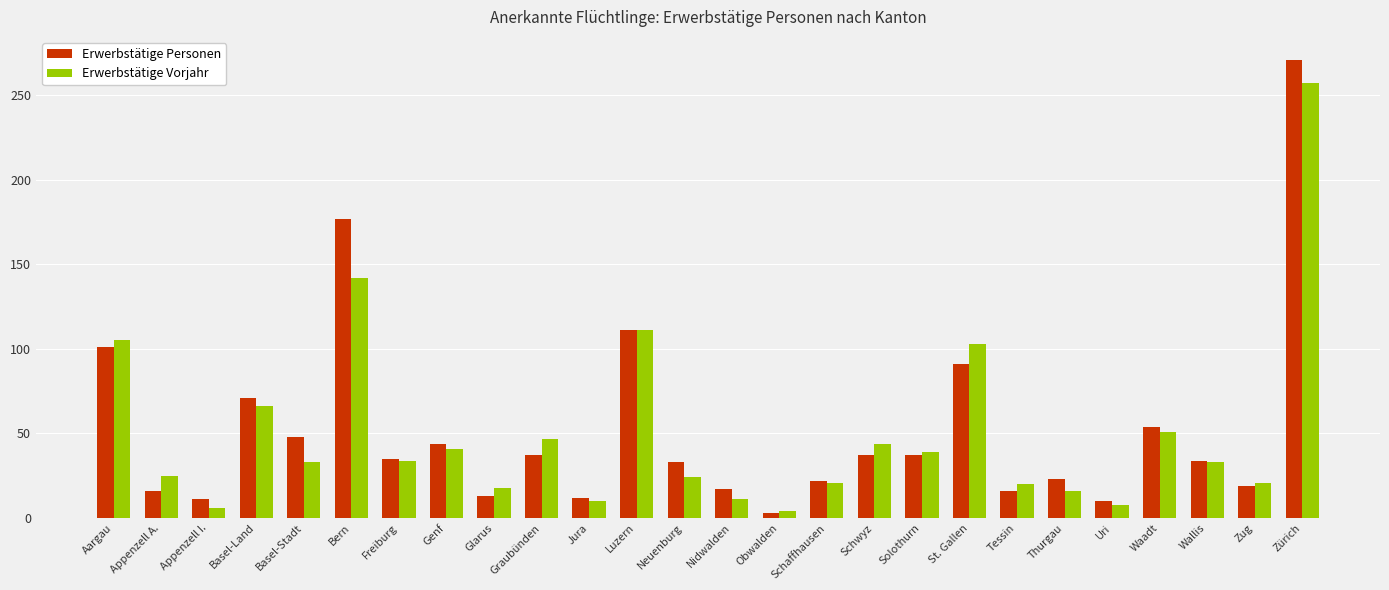

What is the average value of the Erwerbstätige Vorjahr series?

50